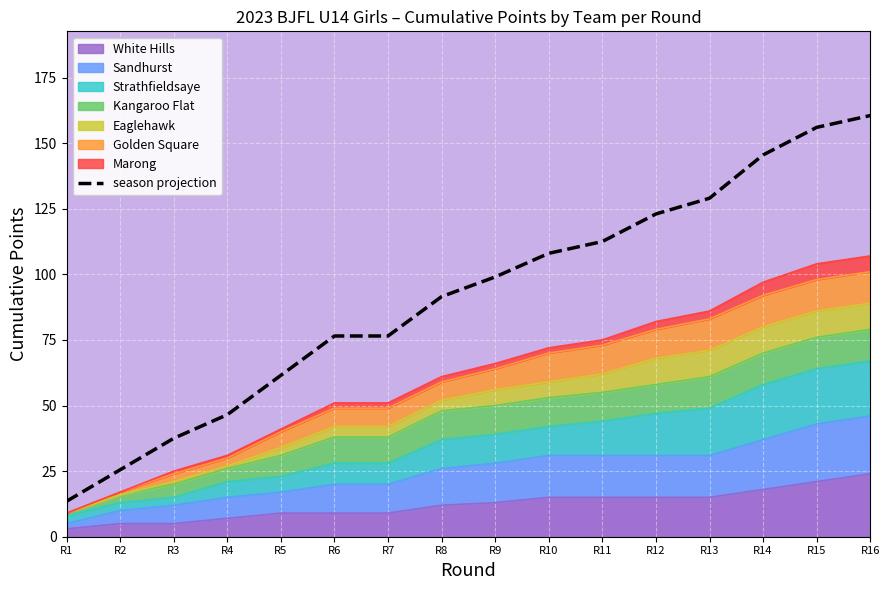

At which category does the chart reach its peak across all series?

R16